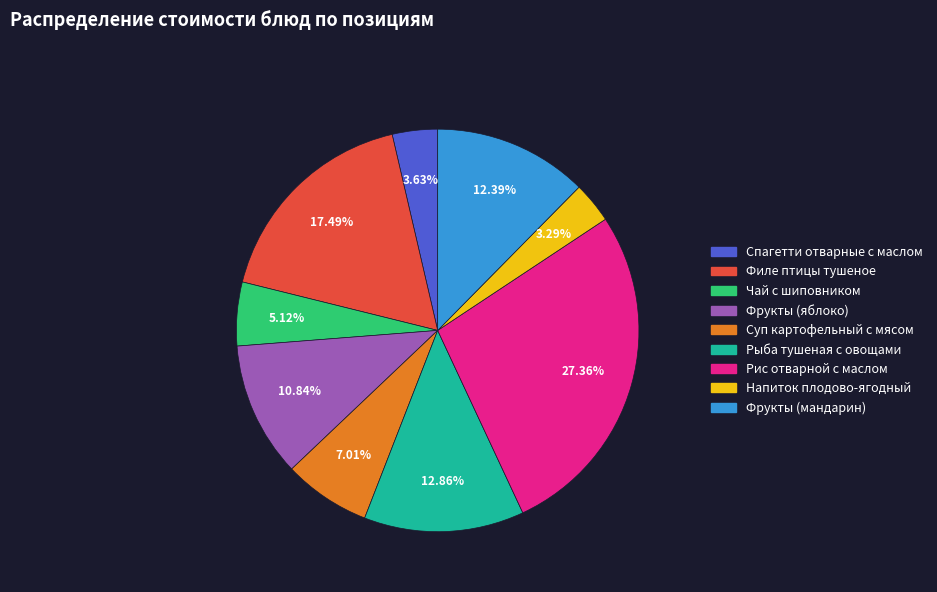

To the nearest percent, what is the average slice percentage?

11%